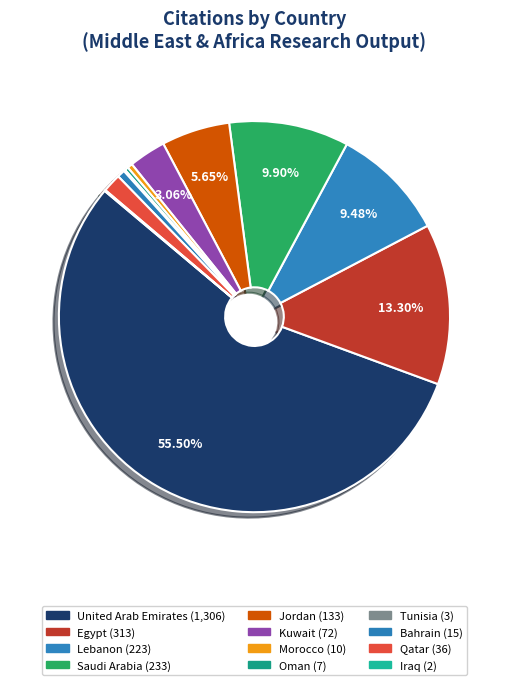

Does any single category account for the majority?

Yes